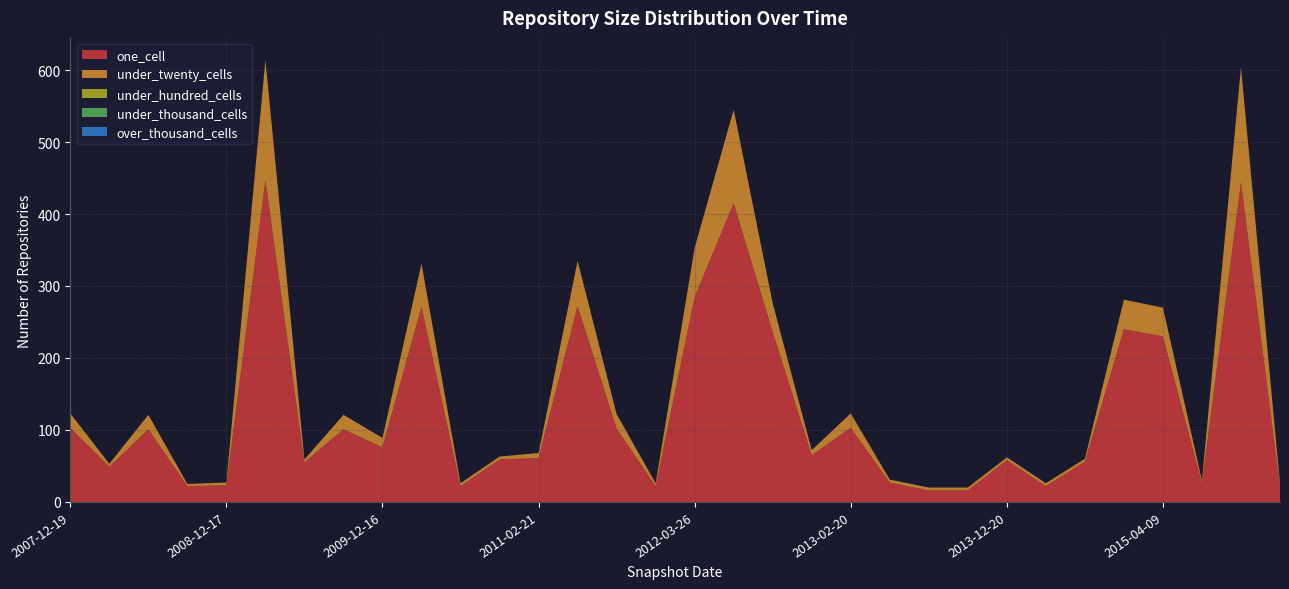

Reading right to left, transcribe all the data shown in this chart.

one_cell: 2016-01-04=22	2015-10-01=444	2015-07-03=26	2015-04-09=230	2015-01-19=240	2014-09-08=56	2014-03-28=22	2013-12-20=58	2013-09-10=16	2013-07-09=16	2013-05-21=27	2013-02-20=103	2012-12-11=65	2012-10-31=236	2012-07-13=415	2012-03-26=285	2012-01-18=22	2011-09-05=102	2011-06-10=272	2011-02-21=61	2010-11-17=59	2010-07-26=22	2010-04-01=271	2009-12-16=76	2009-09-25=101	2009-06-17=55	2009-04-06=447	2008-12-17=23	2008-10-10=22	2008-06-27=101	2008-04-01=49	2007-12-19=103
under_twenty_cells: 2016-01-04=4	2015-10-01=160	2015-07-03=4	2015-04-09=40	2015-01-19=41	2014-09-08=4	2014-03-28=4	2013-12-20=4	2013-09-10=4	2013-07-09=4	2013-05-21=4	2013-02-20=20	2012-12-11=7	2012-10-31=40	2012-07-13=130	2012-03-26=68	2012-01-18=4	2011-09-05=20	2011-06-10=63	2011-02-21=7	2010-11-17=4	2010-07-26=4	2010-04-01=60	2009-12-16=13	2009-09-25=20	2009-06-17=4	2009-04-06=167	2008-12-17=4	2008-10-10=3	2008-06-27=20	2008-04-01=4	2007-12-19=20
under_hundred_cells: 2016-01-04=0	2015-10-01=0	2015-07-03=0	2015-04-09=0	2015-01-19=0	2014-09-08=0	2014-03-28=0	2013-12-20=0	2013-09-10=0	2013-07-09=0	2013-05-21=0	2013-02-20=0	2012-12-11=0	2012-10-31=0	2012-07-13=0	2012-03-26=0	2012-01-18=0	2011-09-05=0	2011-06-10=0	2011-02-21=0	2010-11-17=0	2010-07-26=0	2010-04-01=0	2009-12-16=0	2009-09-25=0	2009-06-17=0	2009-04-06=0	2008-12-17=0	2008-10-10=0	2008-06-27=0	2008-04-01=0	2007-12-19=0
under_thousand_cells: 2016-01-04=0	2015-10-01=0	2015-07-03=0	2015-04-09=0	2015-01-19=0	2014-09-08=0	2014-03-28=0	2013-12-20=0	2013-09-10=0	2013-07-09=0	2013-05-21=0	2013-02-20=0	2012-12-11=0	2012-10-31=0	2012-07-13=0	2012-03-26=0	2012-01-18=0	2011-09-05=0	2011-06-10=0	2011-02-21=0	2010-11-17=0	2010-07-26=0	2010-04-01=0	2009-12-16=0	2009-09-25=0	2009-06-17=0	2009-04-06=0	2008-12-17=0	2008-10-10=0	2008-06-27=0	2008-04-01=0	2007-12-19=0
over_thousand_cells: 2016-01-04=0	2015-10-01=0	2015-07-03=0	2015-04-09=0	2015-01-19=0	2014-09-08=0	2014-03-28=0	2013-12-20=0	2013-09-10=0	2013-07-09=0	2013-05-21=0	2013-02-20=0	2012-12-11=0	2012-10-31=0	2012-07-13=0	2012-03-26=0	2012-01-18=0	2011-09-05=0	2011-06-10=0	2011-02-21=0	2010-11-17=0	2010-07-26=0	2010-04-01=0	2009-12-16=0	2009-09-25=0	2009-06-17=0	2009-04-06=0	2008-12-17=0	2008-10-10=0	2008-06-27=0	2008-04-01=0	2007-12-19=0